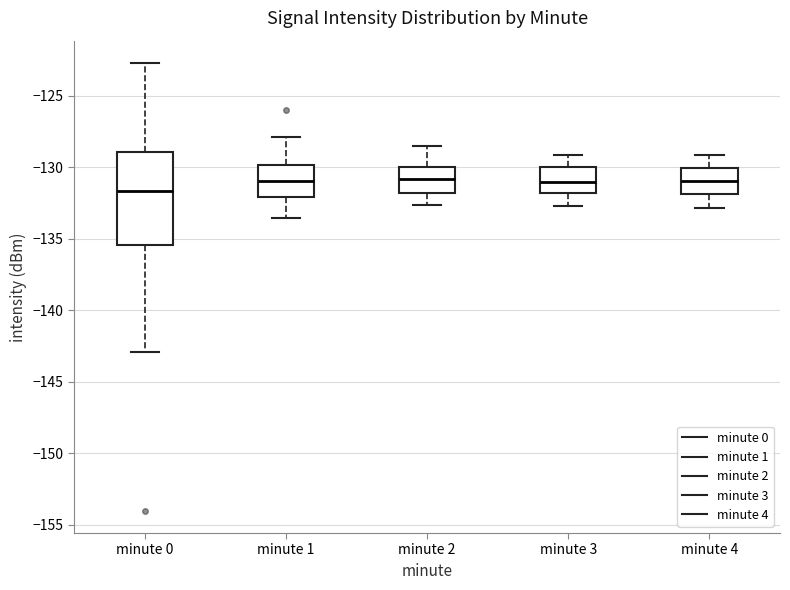

Reading left to right, transcribe this box plot: for each box, give where its median line is, the range the box spans, and where its two whiskers end, as read against the y-axis. The values are not printed on the chart, so give them approximately, as read against the axis.

minute 0: median -131.5, box -135.5 to -129.0, whiskers -143.0 to -122.5
minute 1: median -131.0, box -132.0 to -130.0, whiskers -133.5 to -128.0
minute 2: median -131.0, box -132.0 to -130.0, whiskers -132.5 to -128.5
minute 3: median -131.0, box -132.0 to -130.0, whiskers -132.5 to -129.0
minute 4: median -131.0, box -132.0 to -130.0, whiskers -133.0 to -129.0